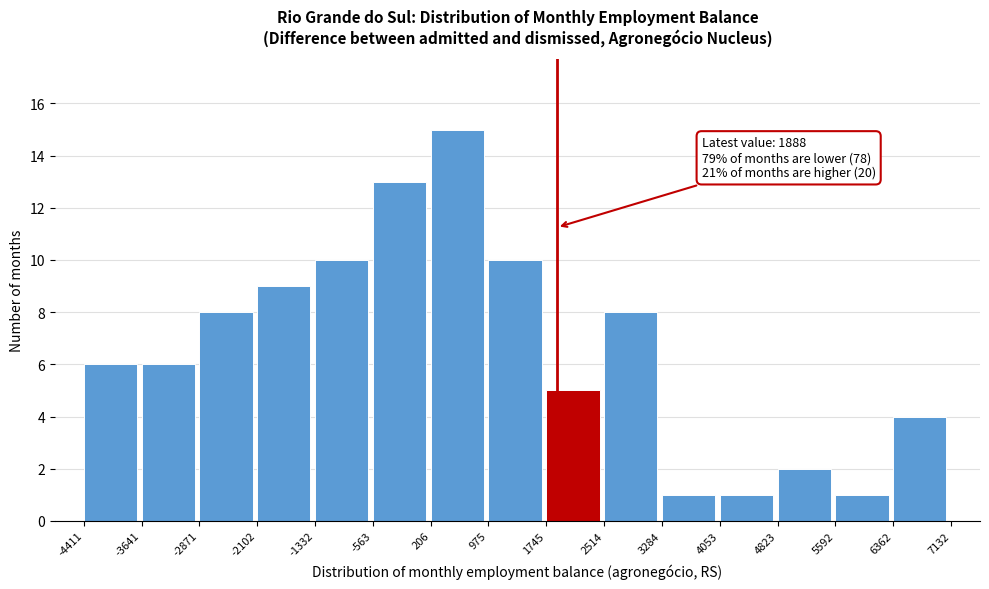

Over which range of the x-axis is the bar tallest?

206 to 975